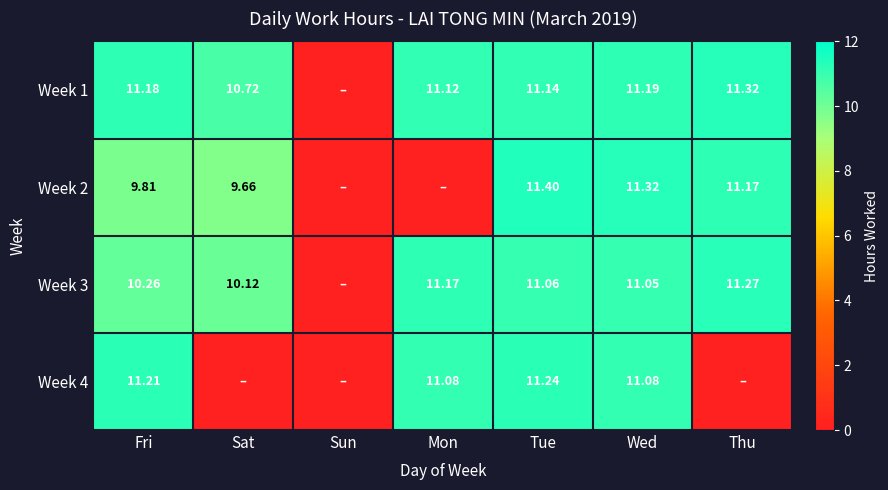

Is the value of Week 2 at Sat greater than the value of Week 4 at Wed?

No